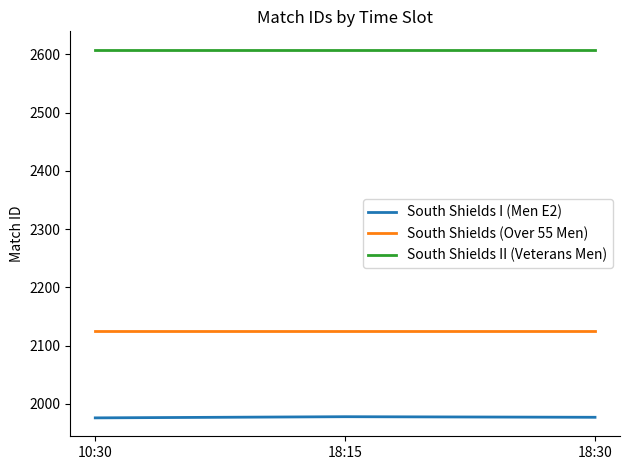

The value of South Shields II (Veterans Men) at 10:30 is 2608. True or false?

True